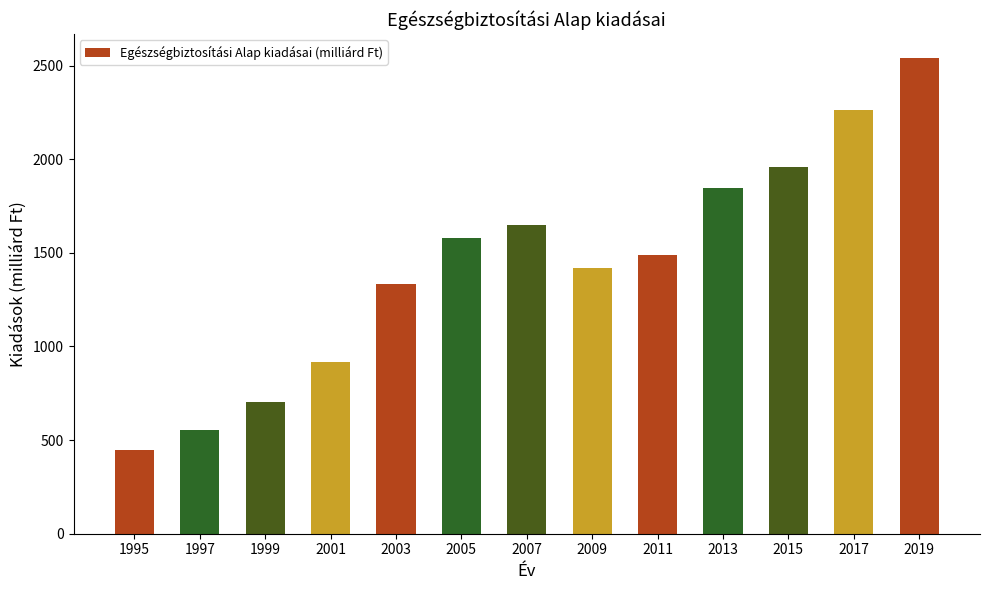

At which label is the value closest to 1492?

2011